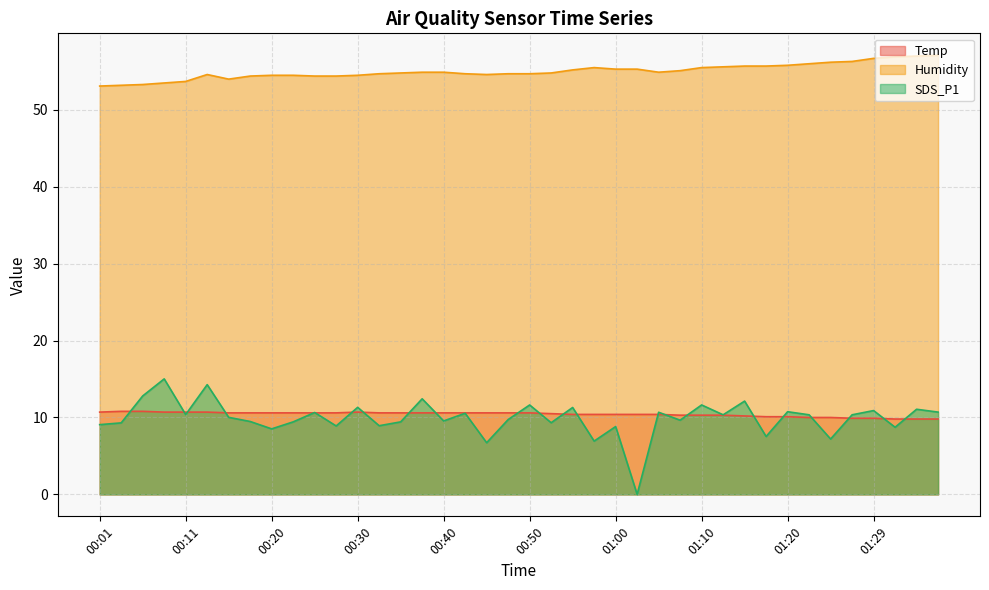

Where does the SDS_P1 series first go above 10?

00:06